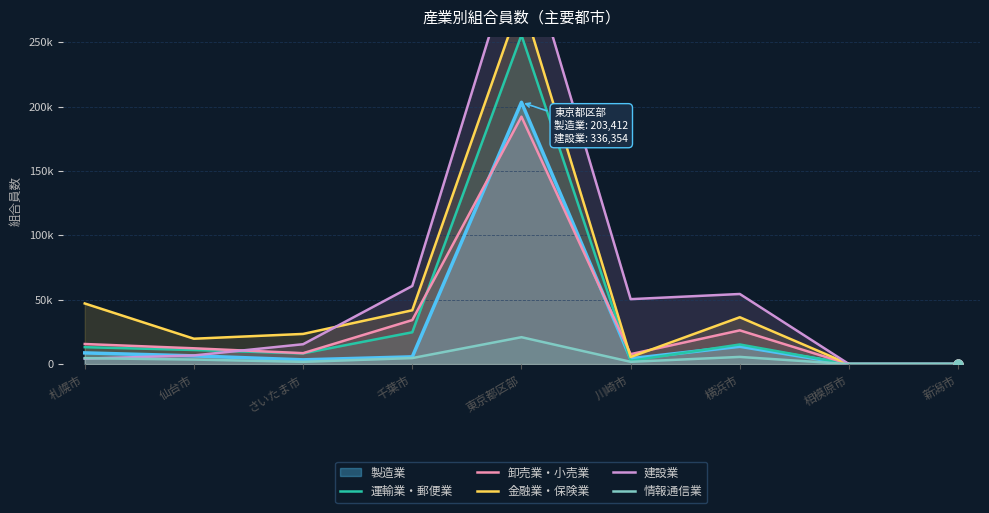

Which series reaches the maximum Y coordinate?

建設業